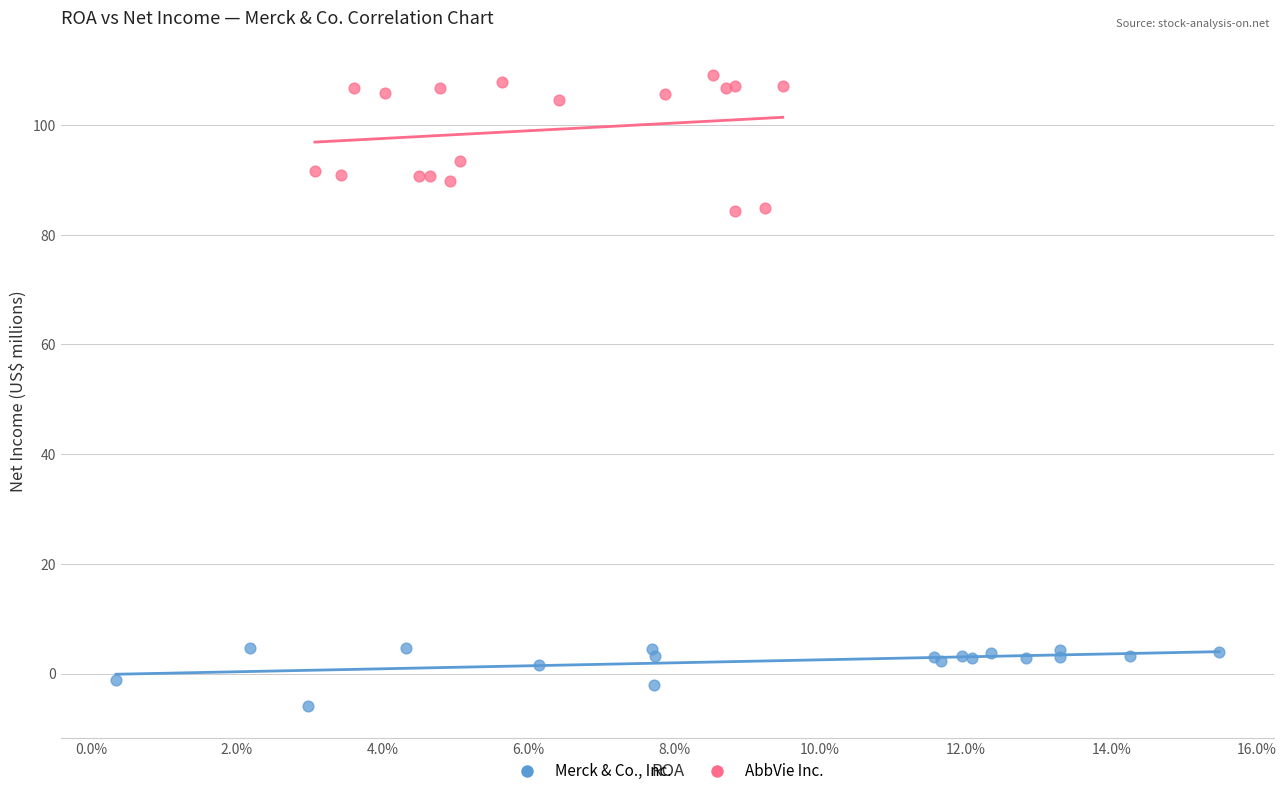

Which series has the widest spread of Y values?

AbbVie Inc.